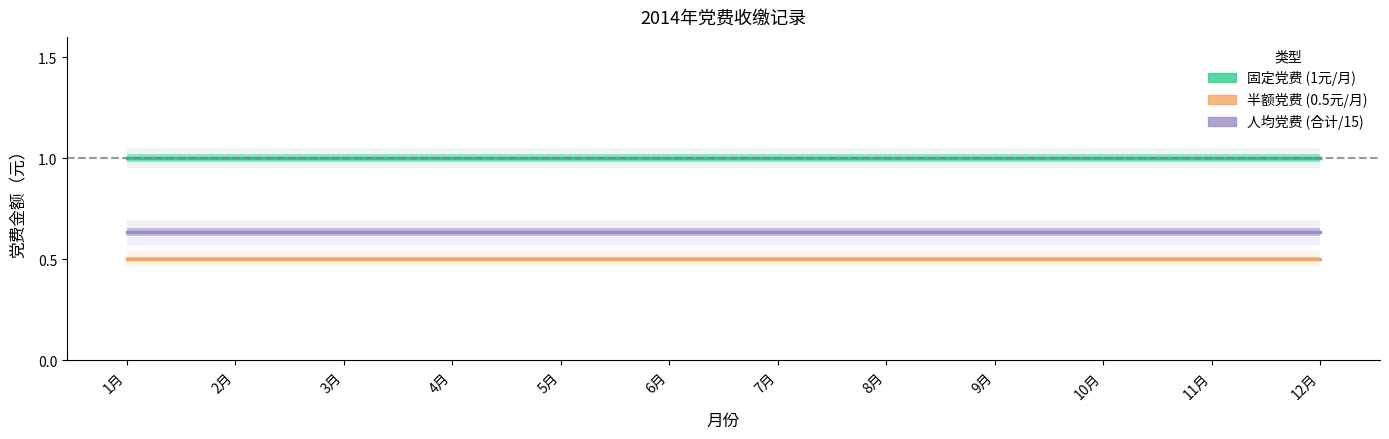

List the series in order of their overall mean, lowest first.

半额党费 (0.5元/月), 人均党费 (合计/15), 固定党费 (1元/月)